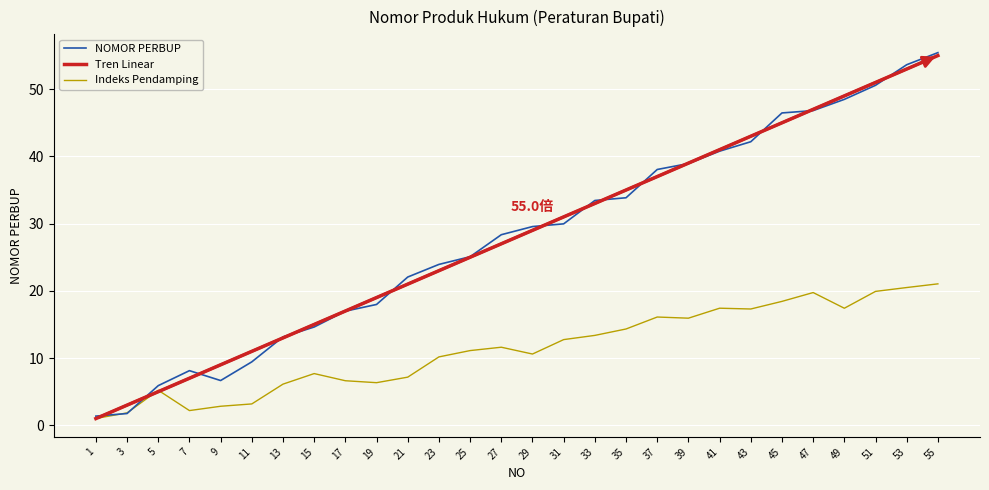

Which category has the highest value in the Indeks Pendamping series?

55